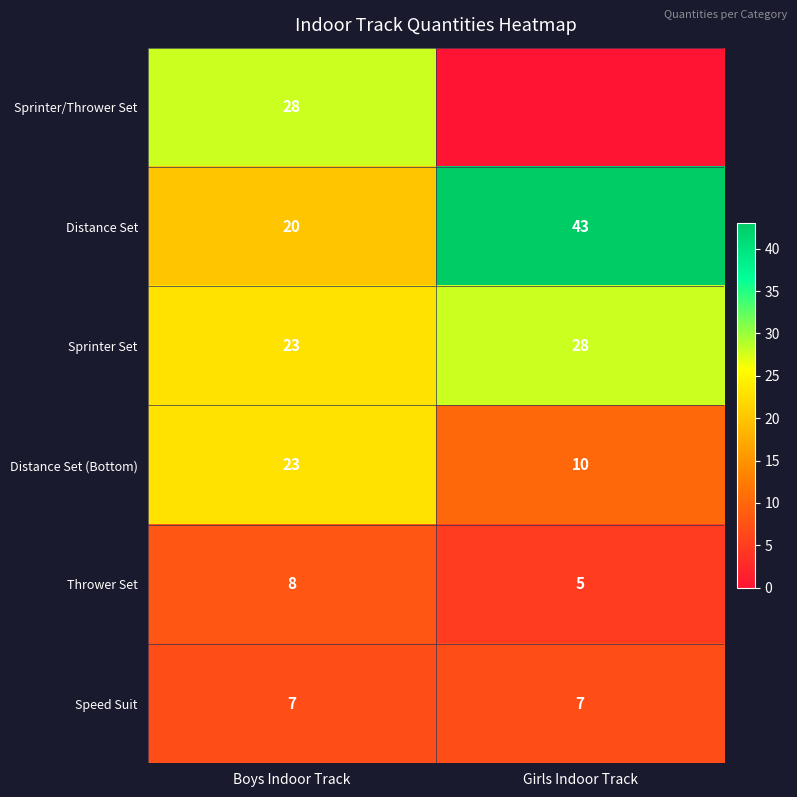

The value of Distance Set at Boys Indoor Track is 20. True or false?

True